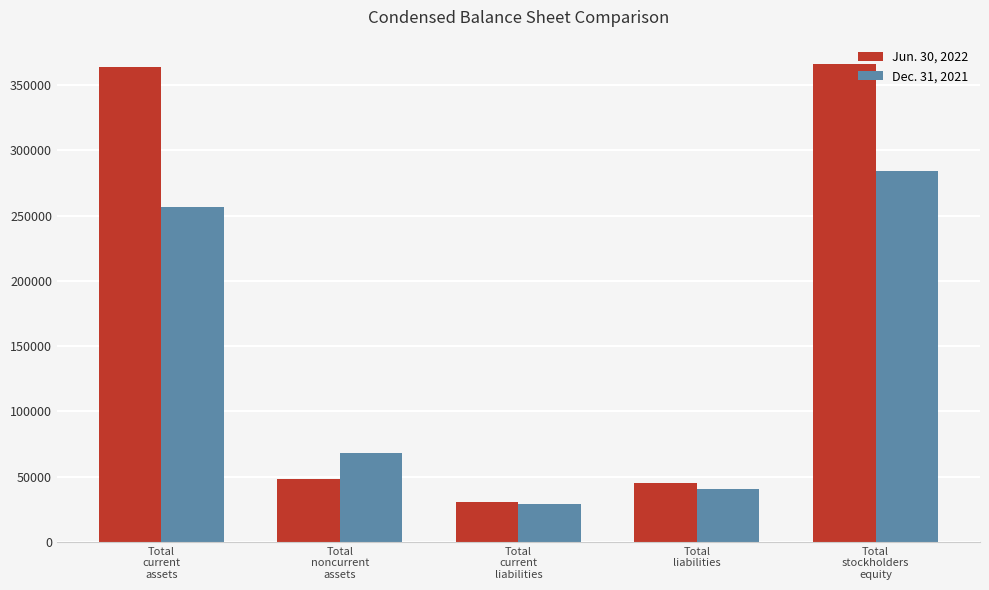

Reading right to left, list all the values displayed in this chart.

Jun. 30, 2022: Total
stockholders
equity=366500	Total
liabilities=45119	Total
current
liabilities=30467	Total
noncurrent
assets=47894	Total
current
assets=363725
Dec. 31, 2021: Total
stockholders
equity=284018	Total
liabilities=40319	Total
current
liabilities=28716	Total
noncurrent
assets=67989	Total
current
assets=256348